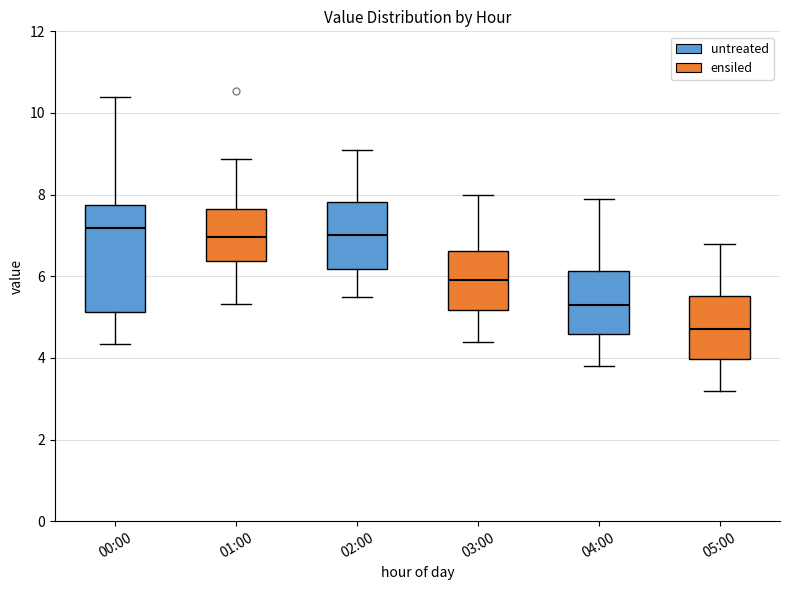

Where is the lower edge of the box for 00:00 on the y-axis? The values are not printed on the chart, so give them approximately, as read against the axis.

5.2